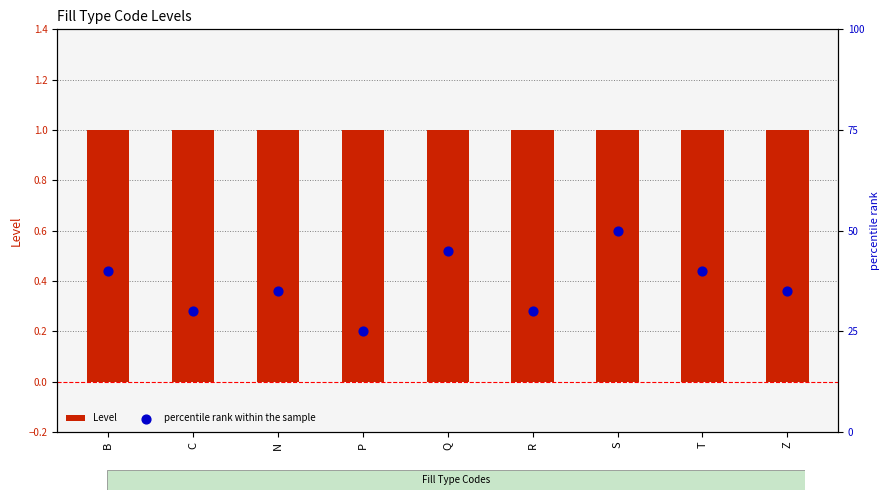

Which series has the widest spread of Y values?

percentile rank within the sample